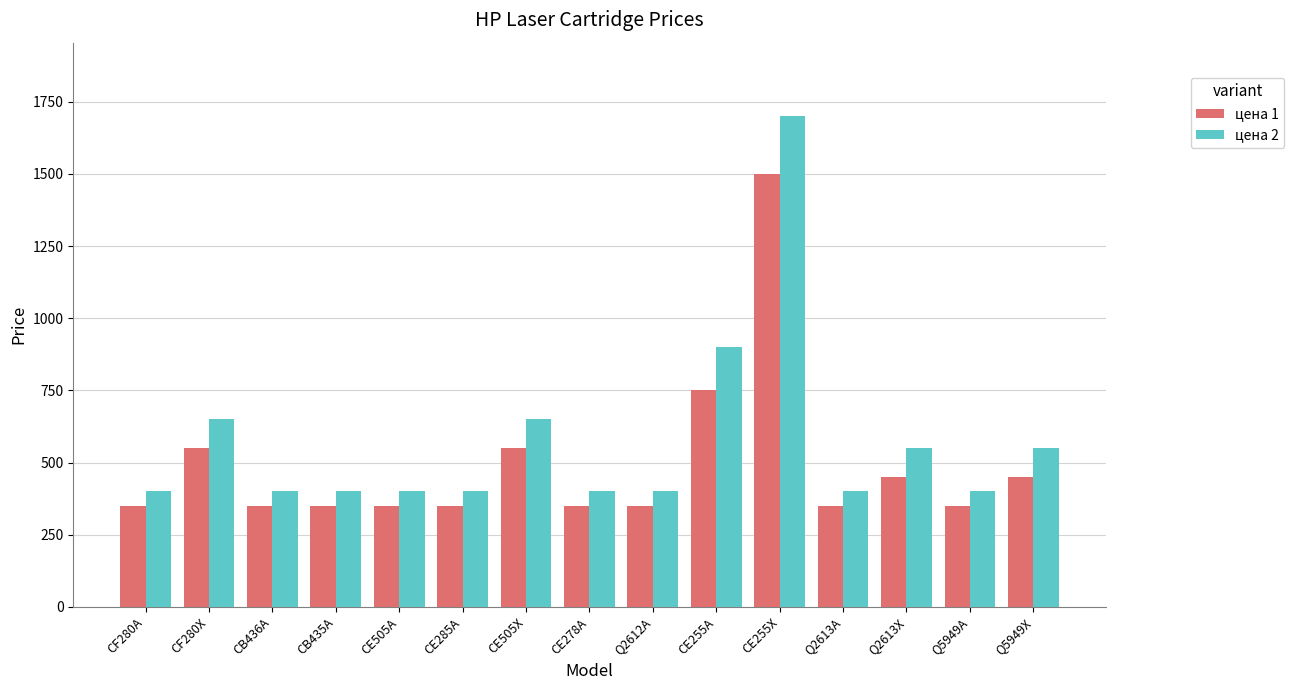

What is the label of the 6th bar from the right?

CE255A